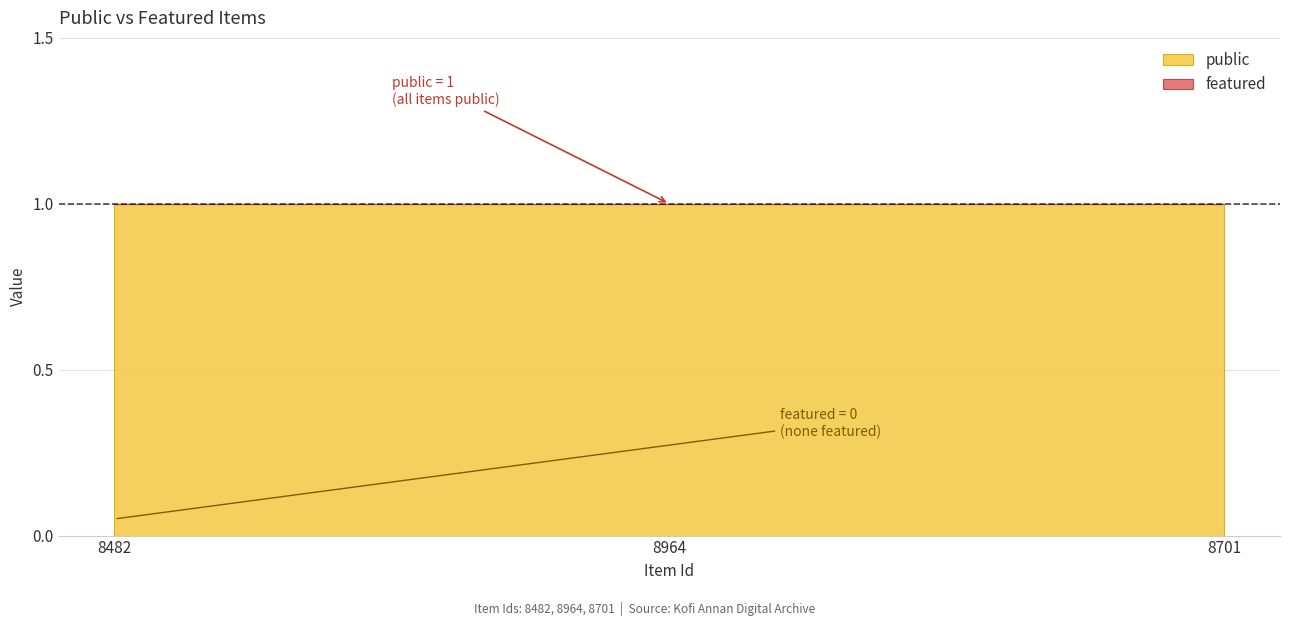

Which series has the largest range (max minus min)?

public